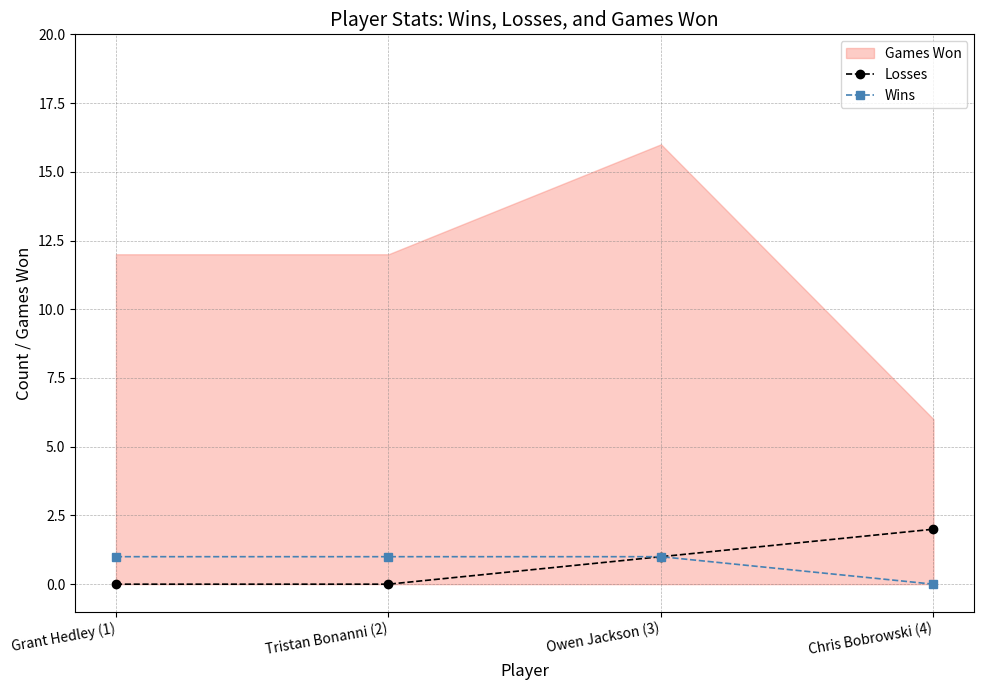

At which label does Wins reach its minimum?

Chris Bobrowski (4)